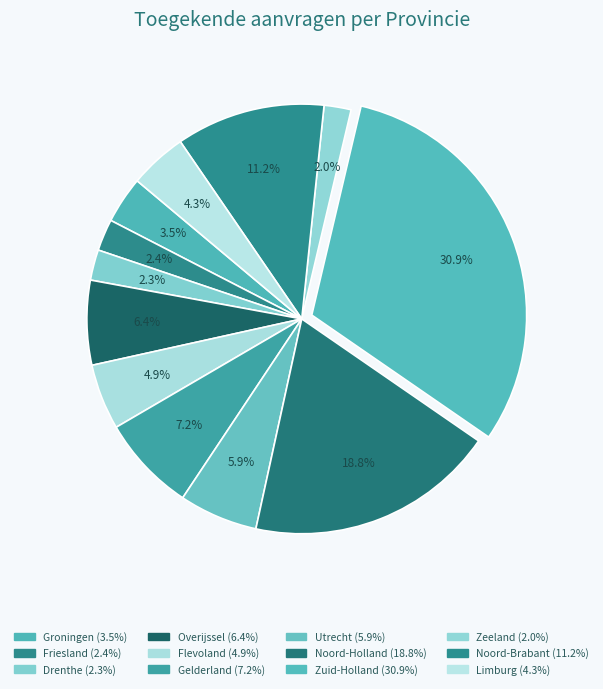

How much of the chart is everything except Limburg?

95.7%